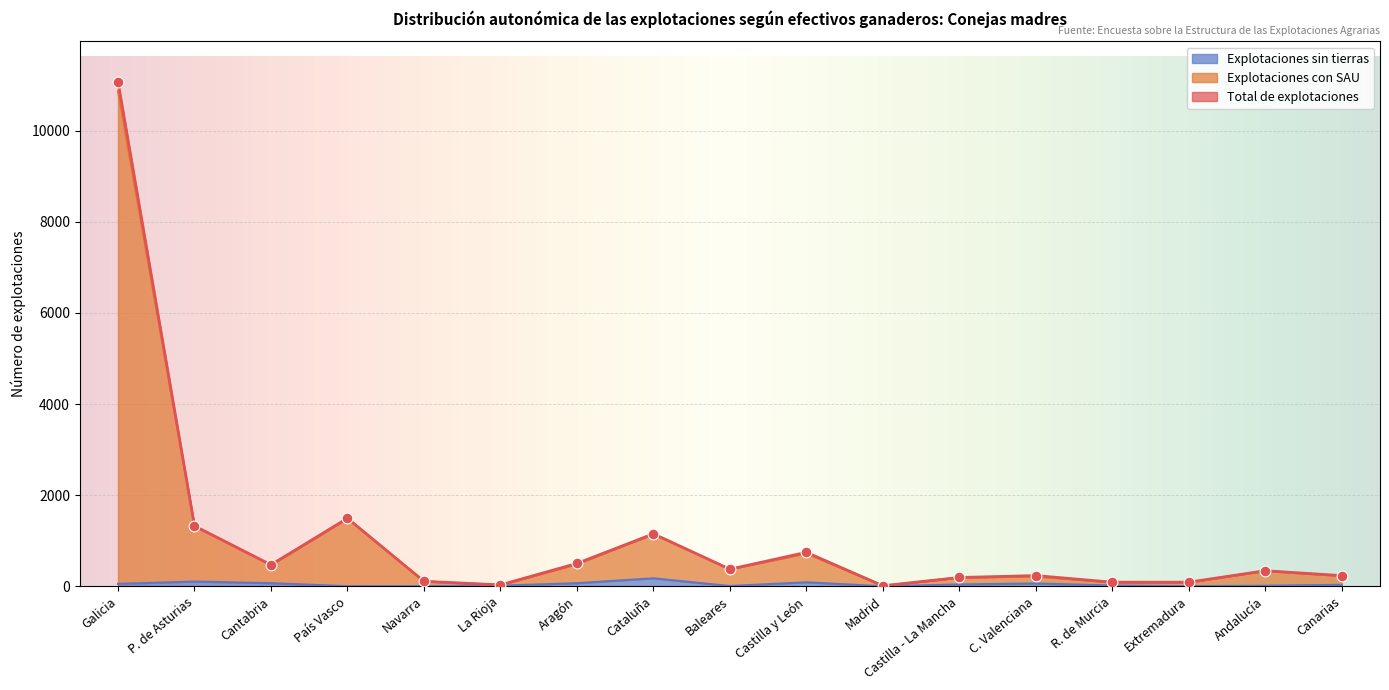

At which category is the sum across all series the highest?

Galicia